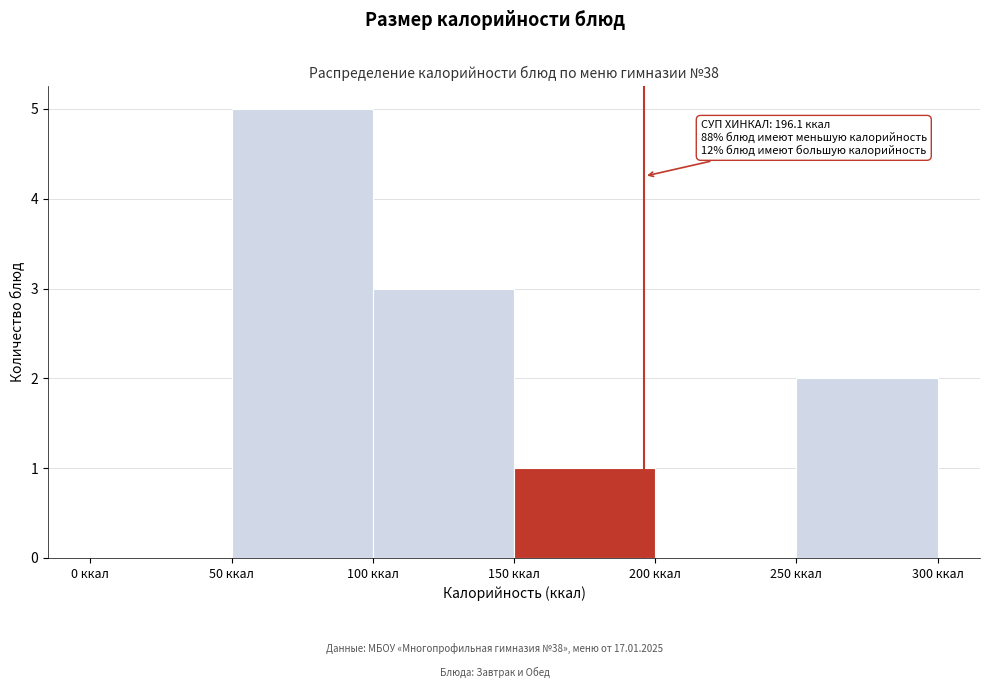

Which range on the x-axis has the tallest bar?

50 to 100